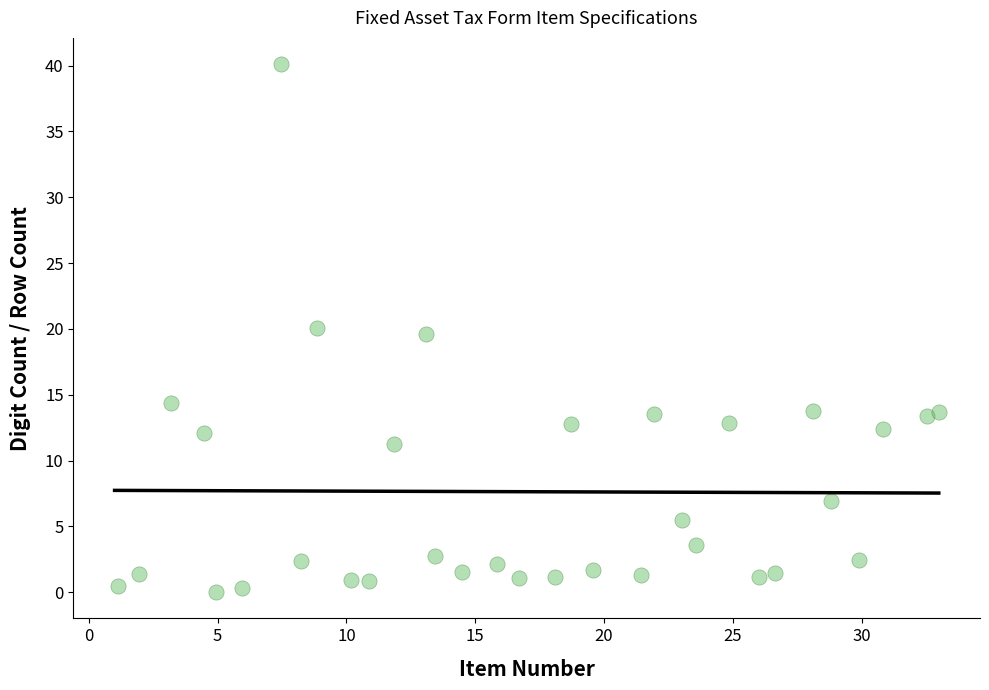

What is the range of X values (max minus min)?

31.8